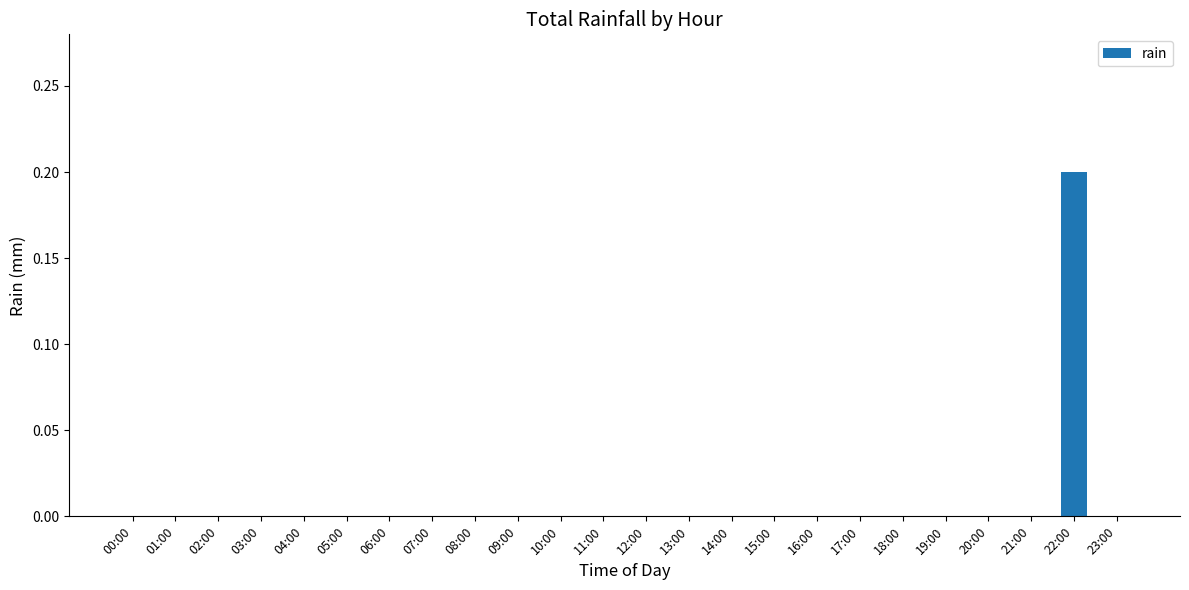

How many data points does each series have?

24